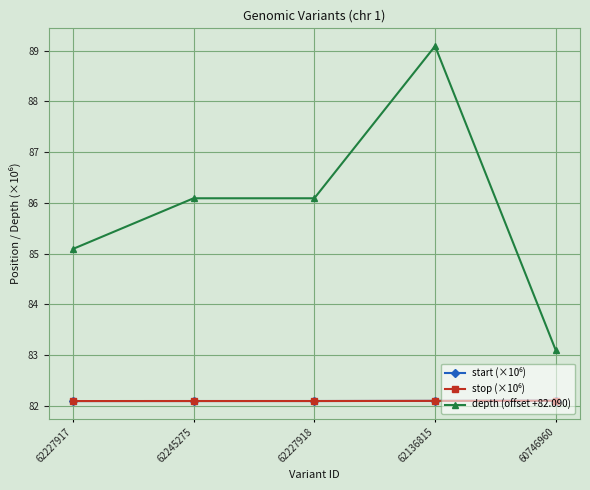

Which series has the largest range (max minus min)?

depth (offset +82.090)